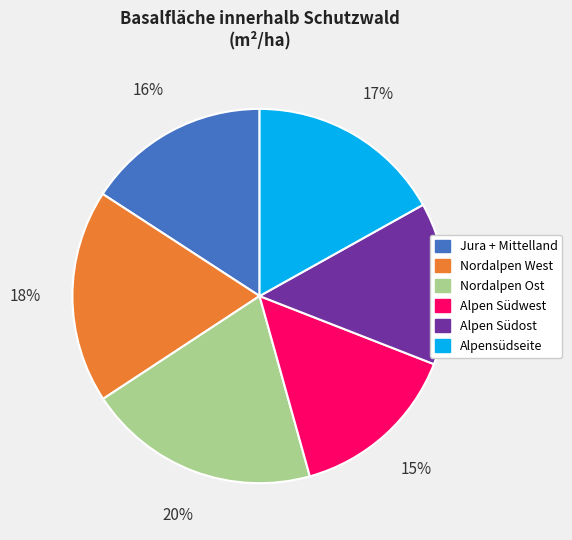

Is Jura + Mittelland the majority of the pie?

No